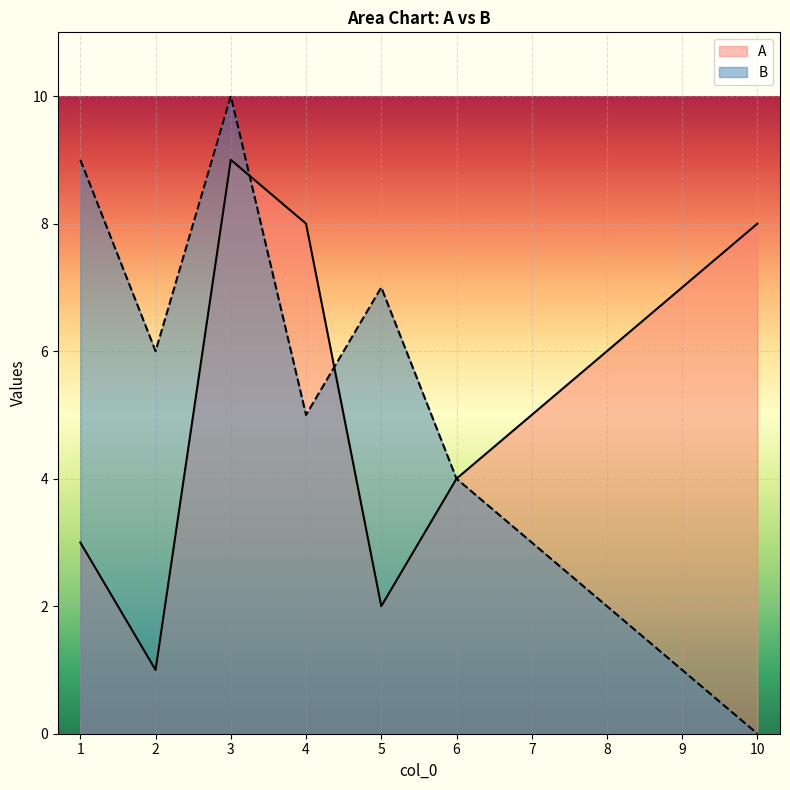

Reading right to left, what are all the values shown in this chart?

A: 8	7	6	5	4	2	8	9	1	3
B: 0	1	2	3	4	7	5	10	6	9